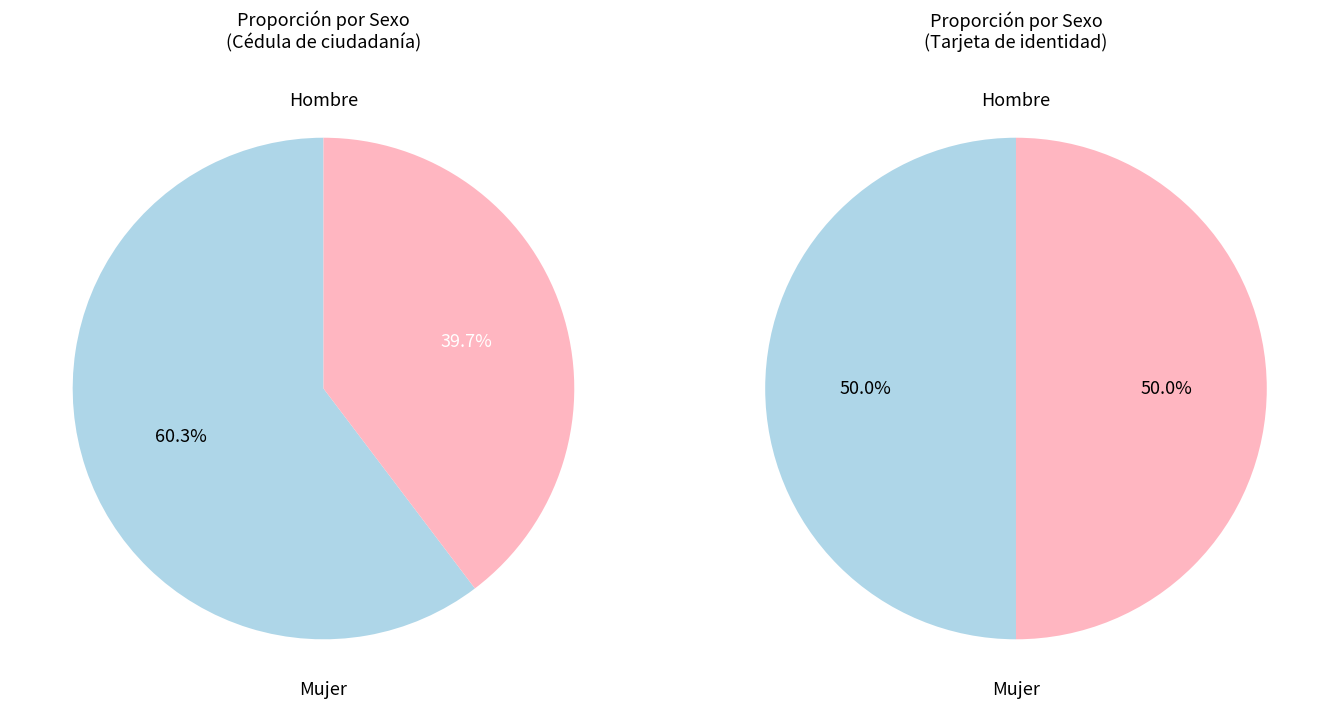

Does Hombre represent more than half of the total?

Yes